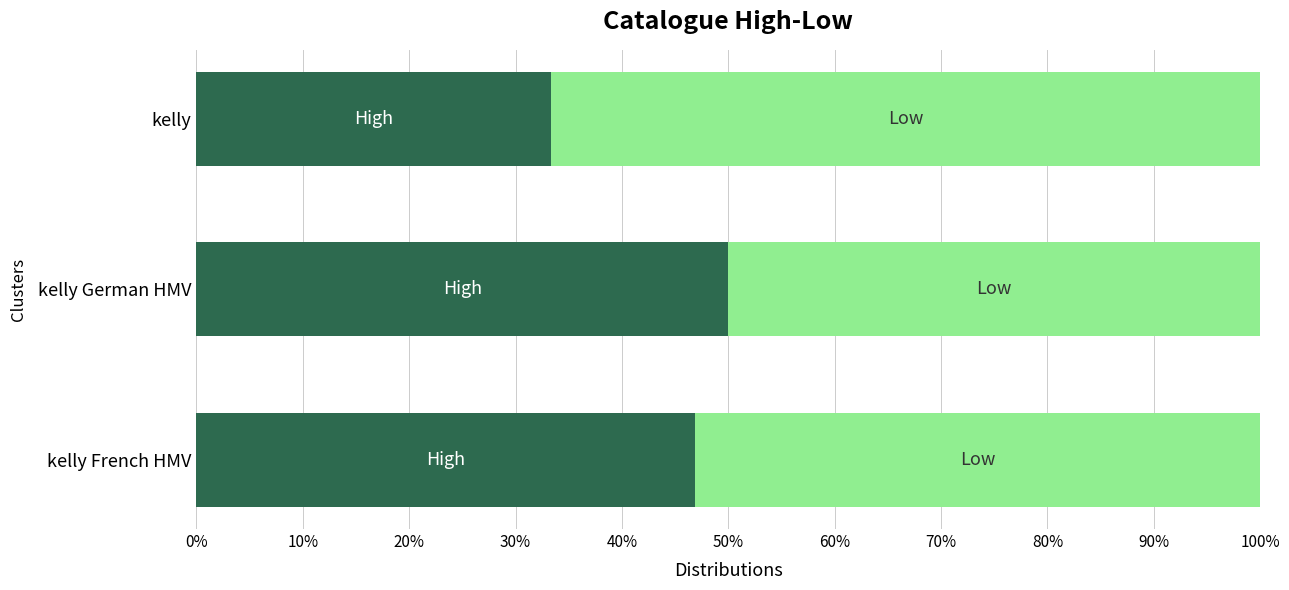

What is the total value across all series at kelly German HMV?

100.0